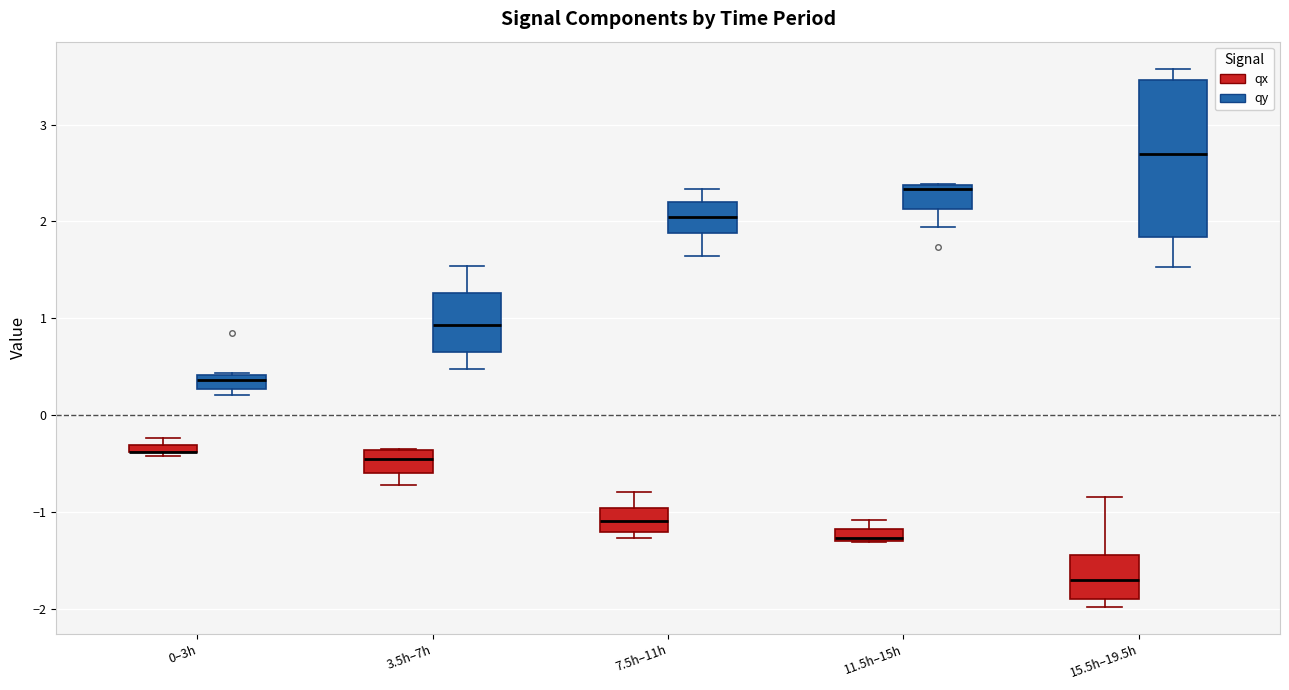

Which box is the tallest, from its lower edge to its upper edge?

15.5h–19.5h (qy)